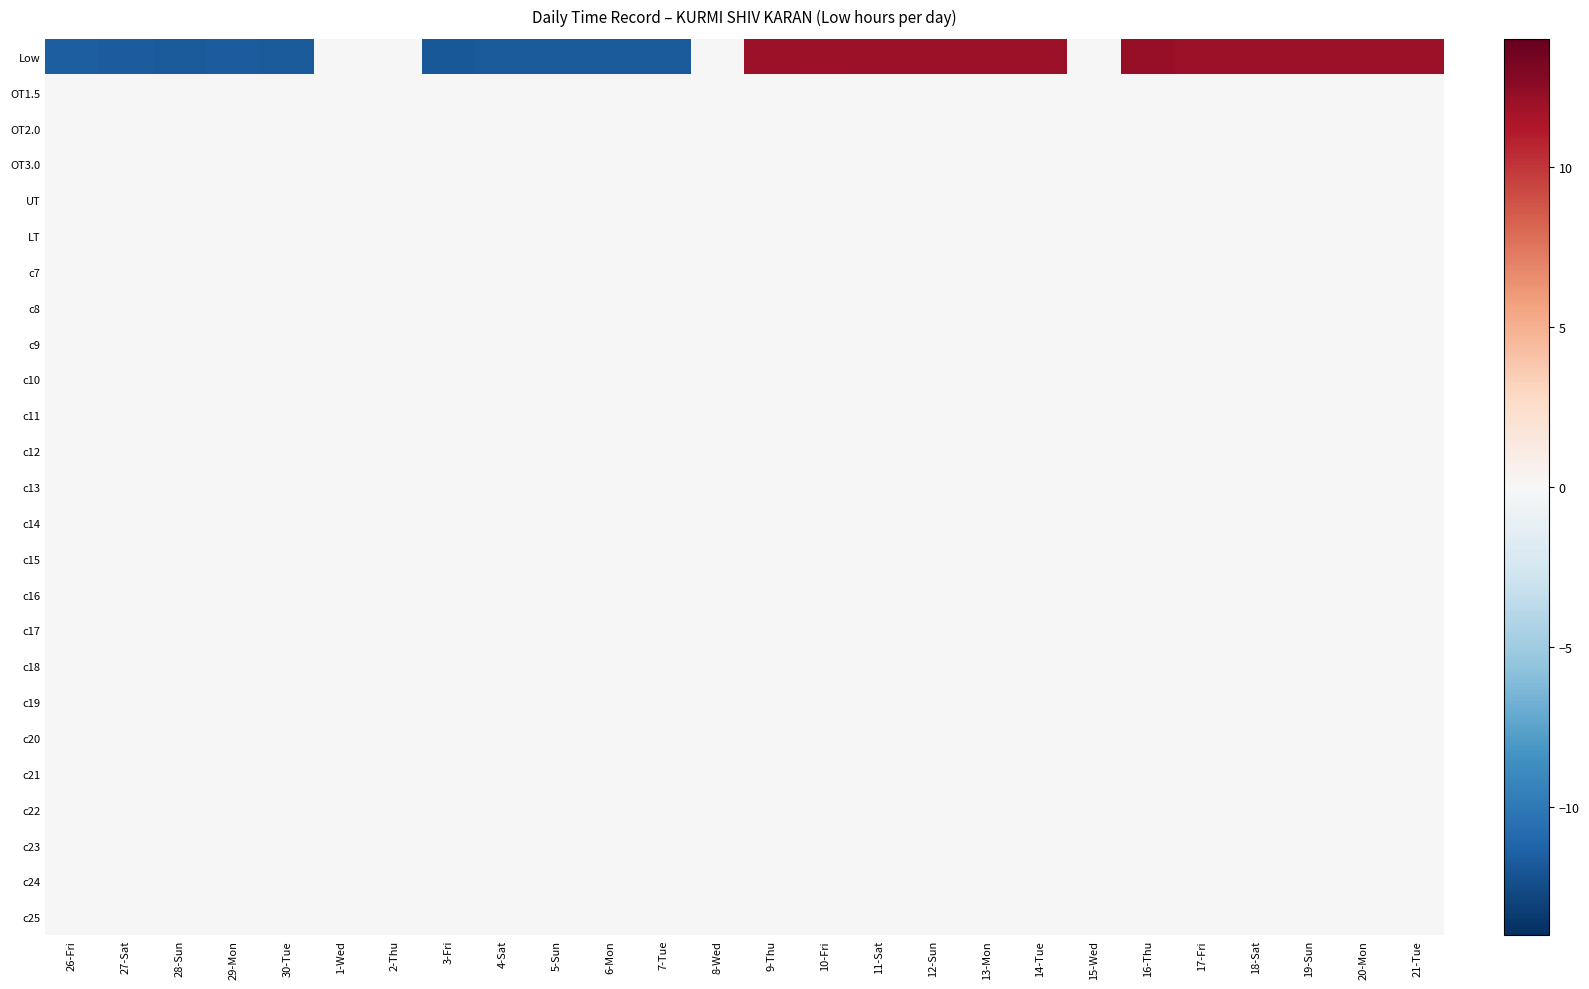

How many series are shown in this chart?

25